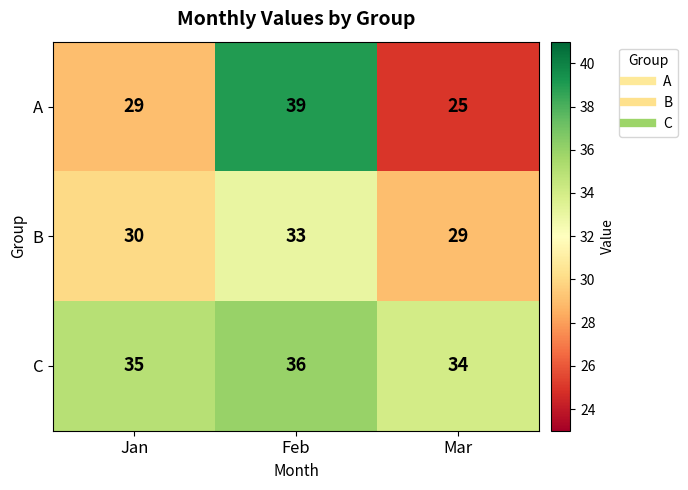

What is the difference between the maximum and minimum values in the B series?

4